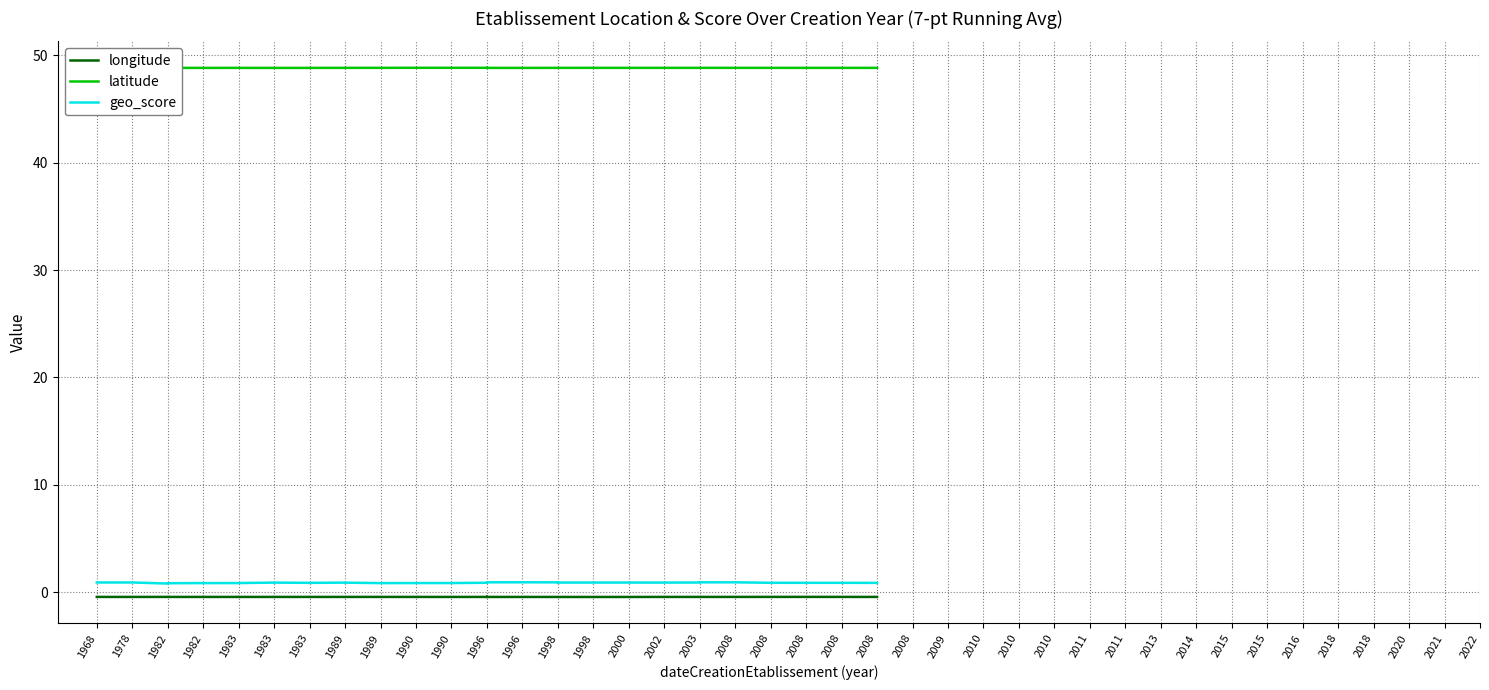

Is it true that latitude equals 48.8 at 1982?

True